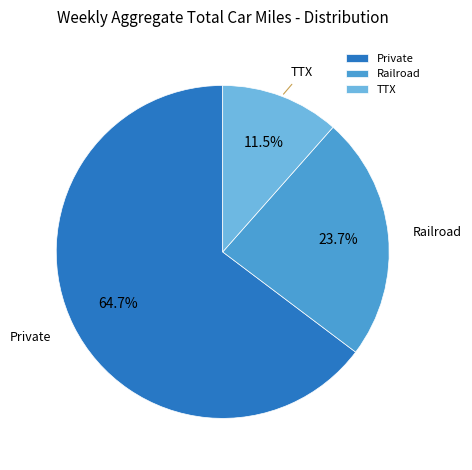

What percentage is NOT represented by TTX?

88.5%